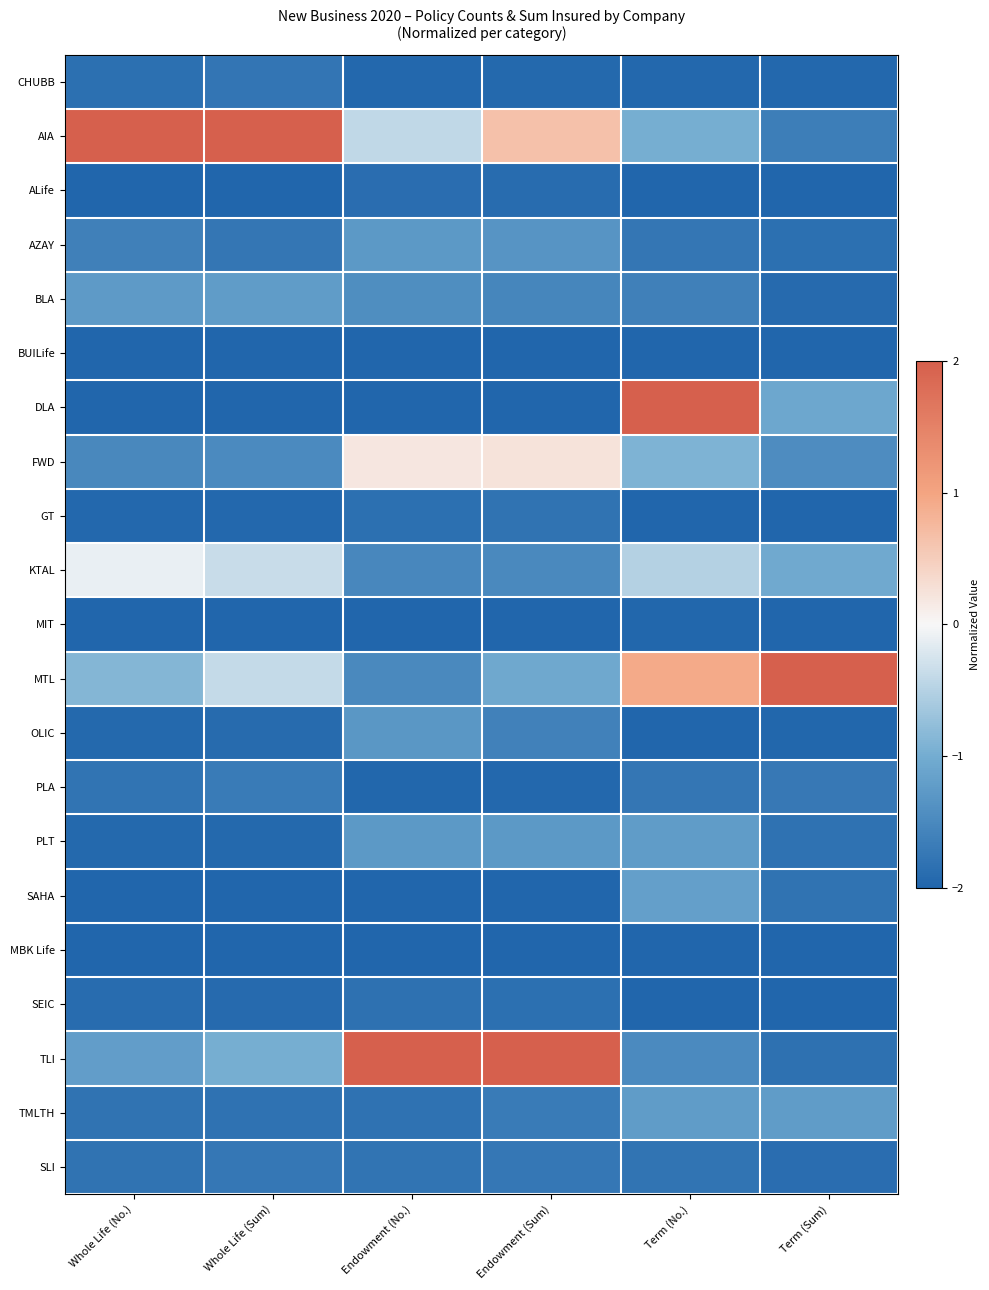

What is the smallest value displayed?

-2.0